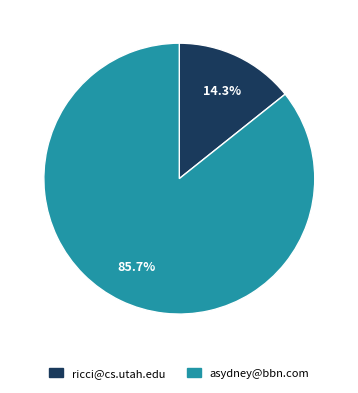

Combined, do asydney@bbn.com and ricci@cs.utah.edu account for over 50%?

Yes